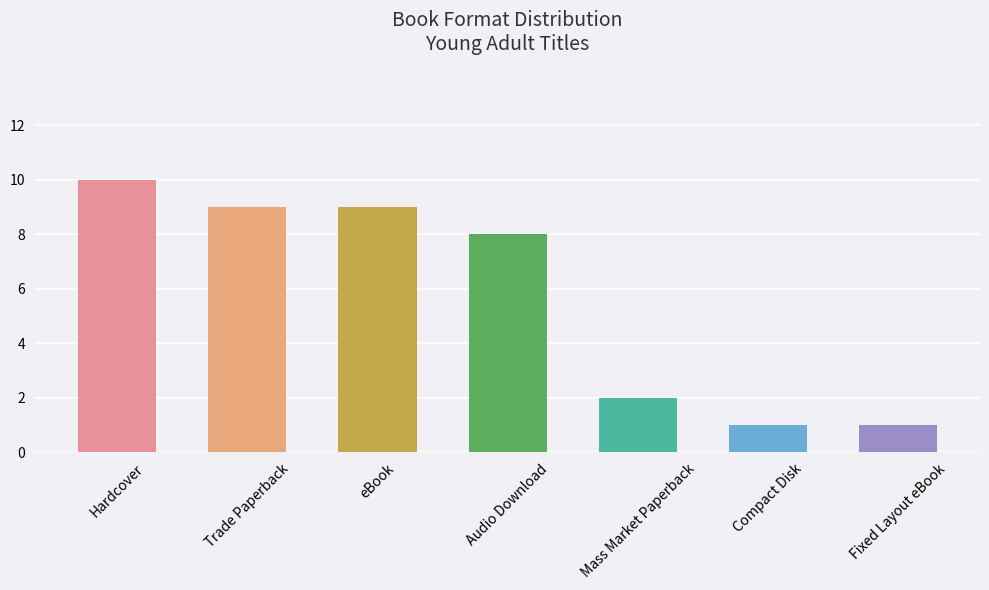

Are the bars horizontal?

No